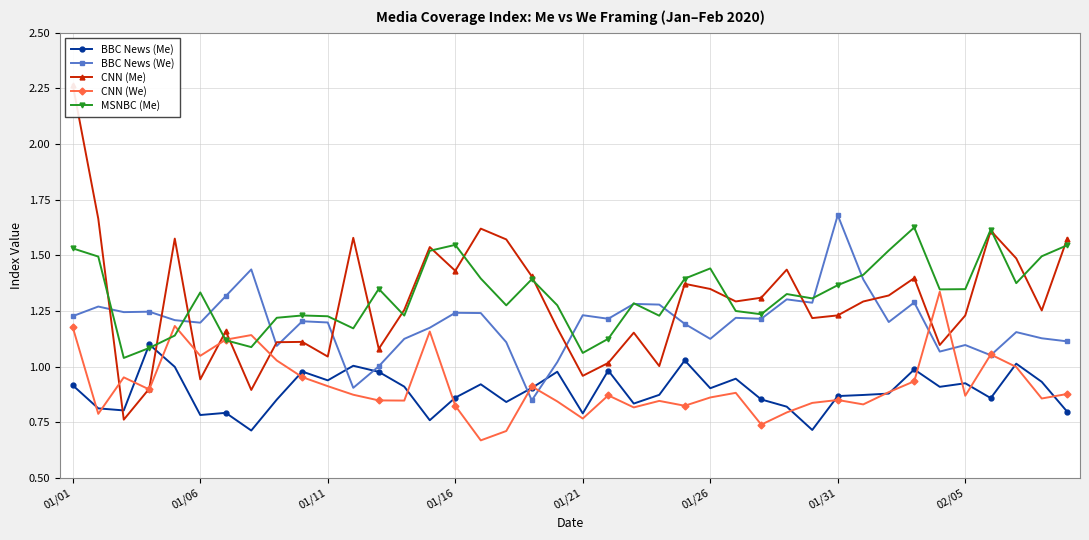

Which category has the highest value in the BBC News (We) series?

01/31